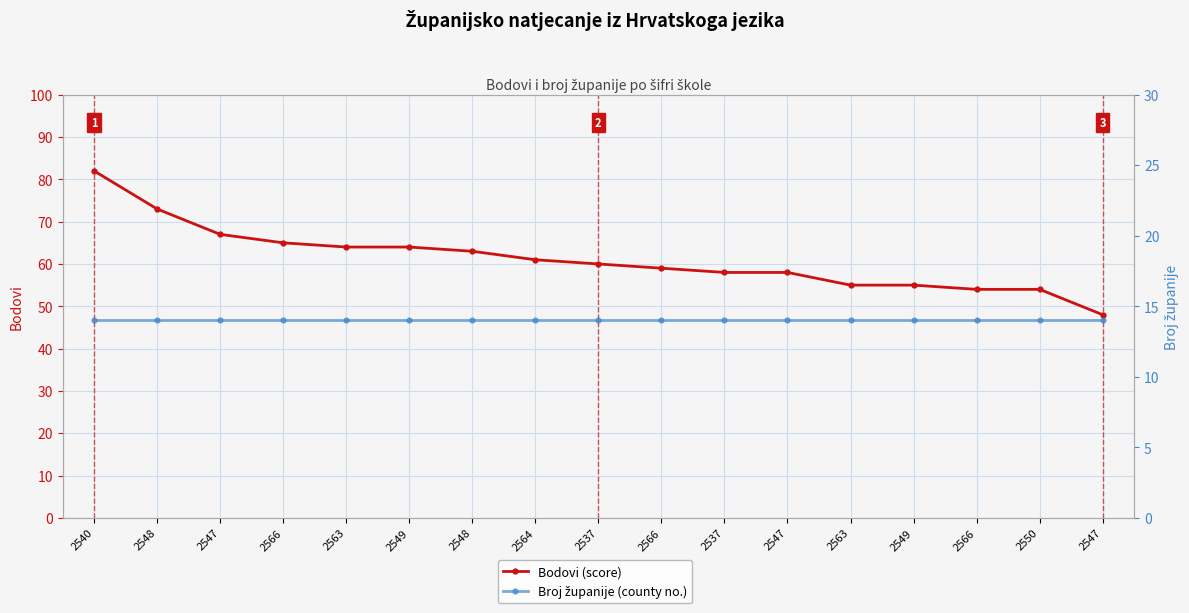

What is the sum of all Bodovi (score) values?

1040